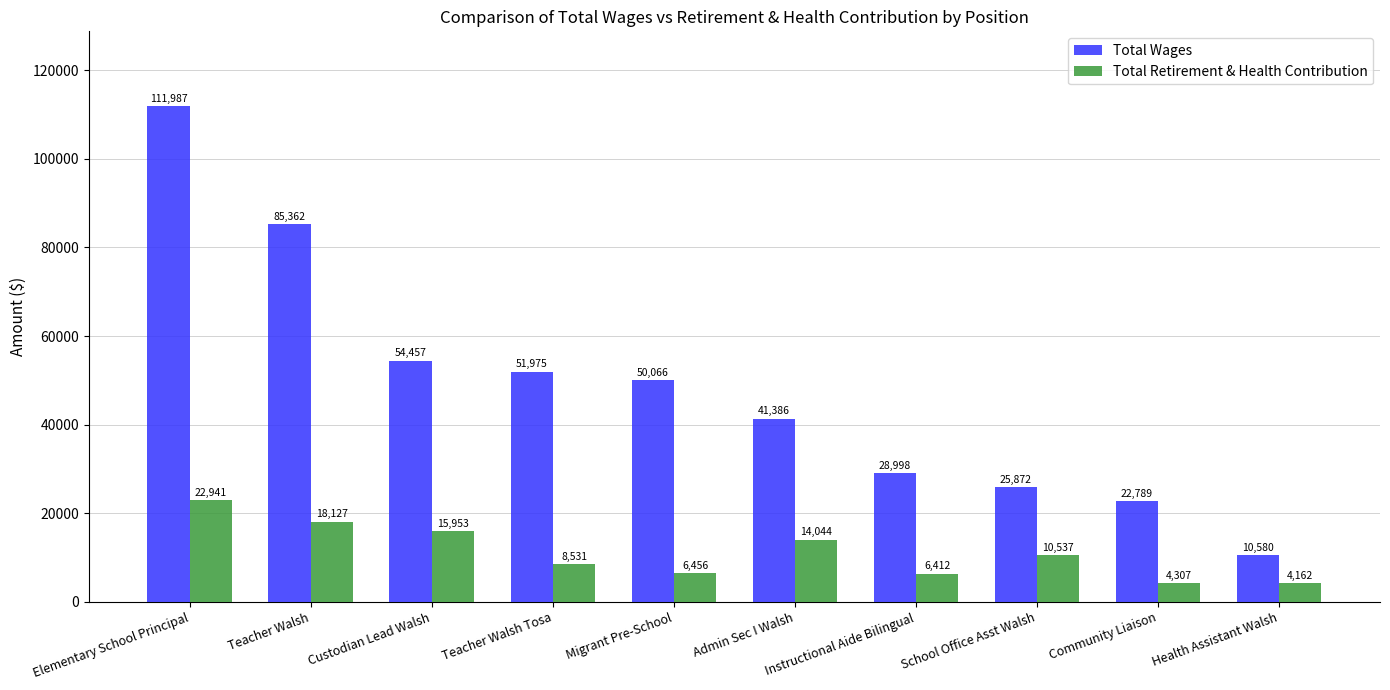

Where is Total Retirement & Health Contribution nearest to the value 13551?

Admin Sec I Walsh